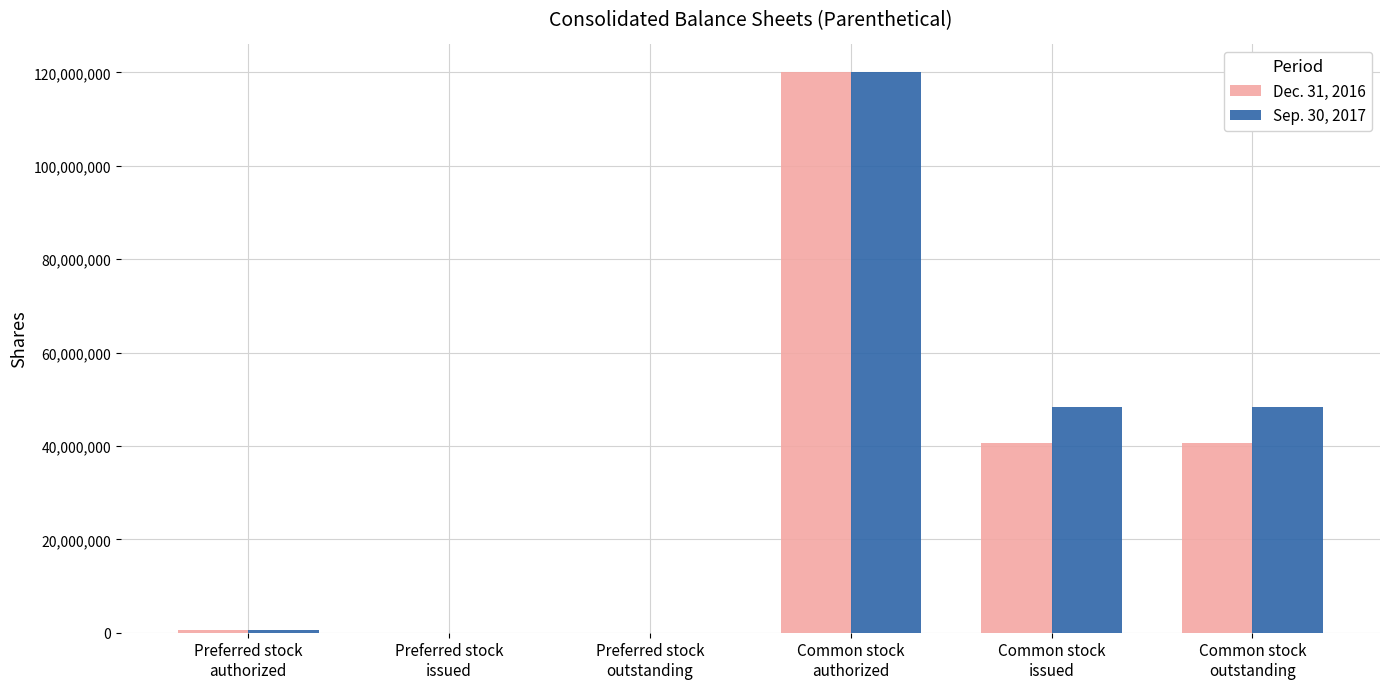

What is the maximum value shown in the chart?

120000000